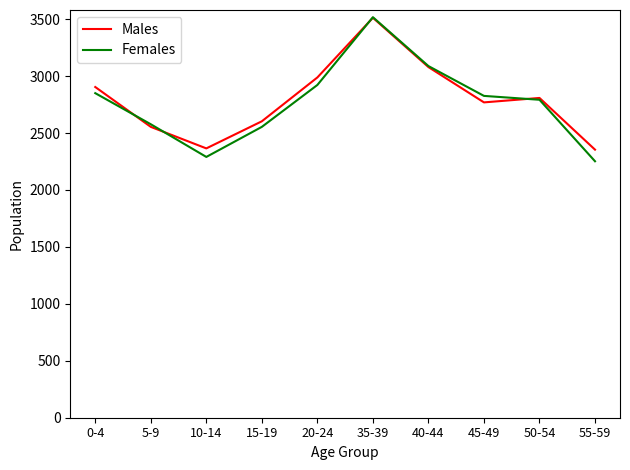

Which series changed the most between 0-4 and 5-9?

Males